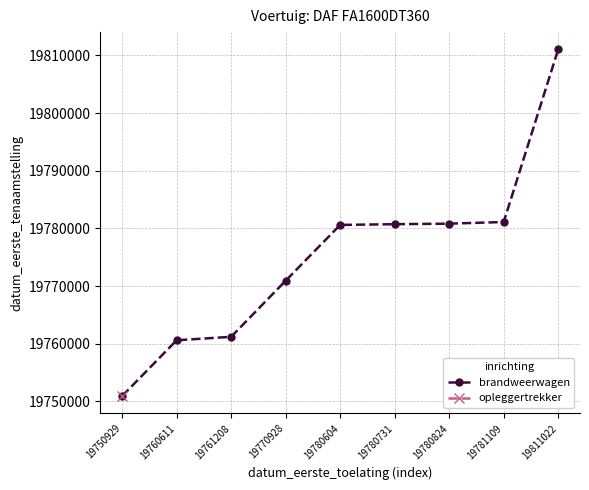

The chart shows a value of 11572460 at 19780604. True or false?

False